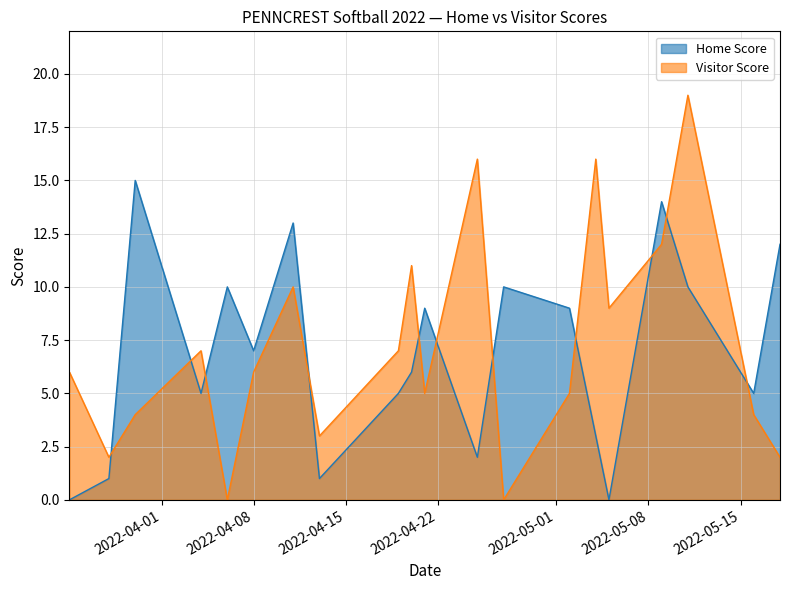

How many positive values does the Visitor Score series have?

18